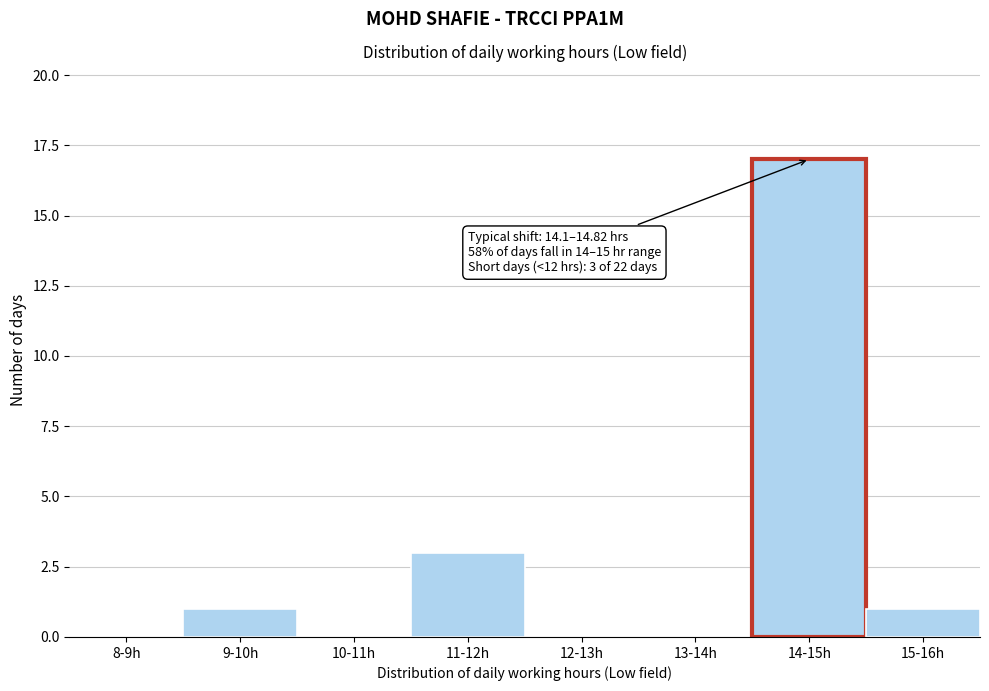

Reading right to left, what are all the values shown in this chart?

15-16h=1	14-15h=17	13-14h=0	12-13h=0	11-12h=3	10-11h=0	9-10h=1	8-9h=0